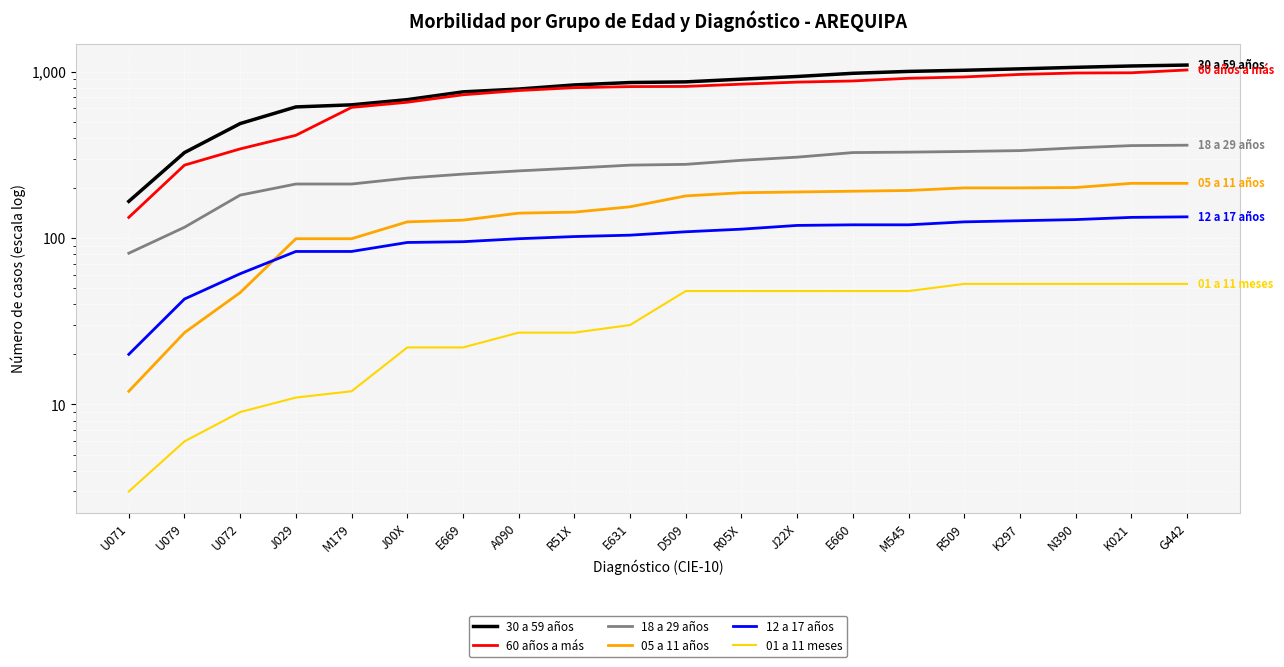

What is the label of the 12th point from the left?

R05X